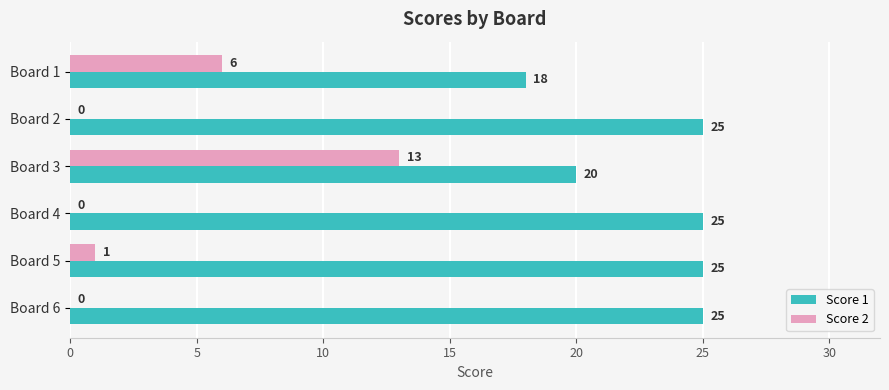

Count the Score 1 values in the range 20 to 25.

5